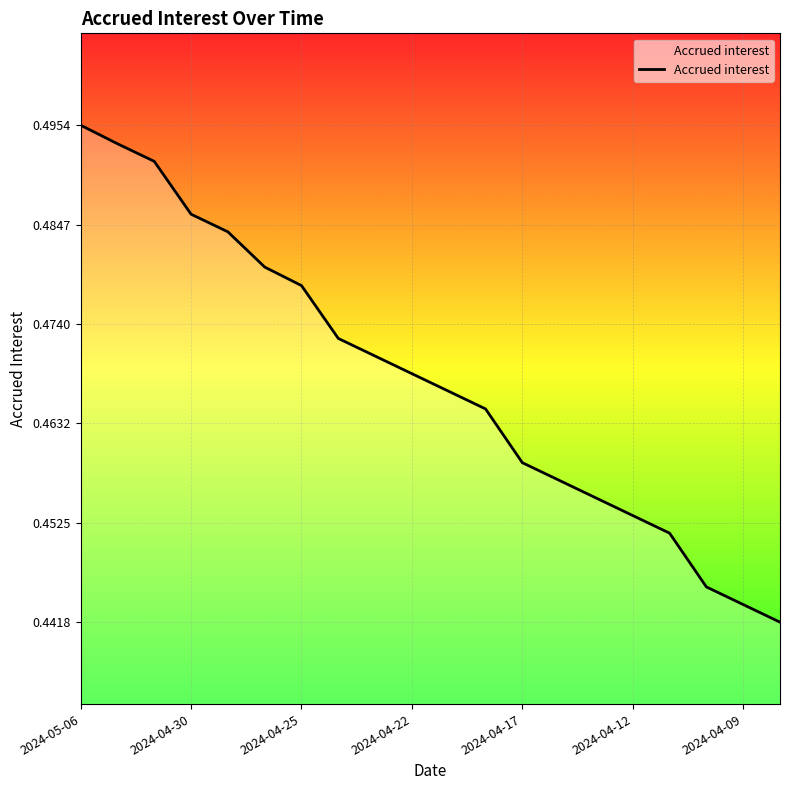

Where is the data nearest to the value 0?

19